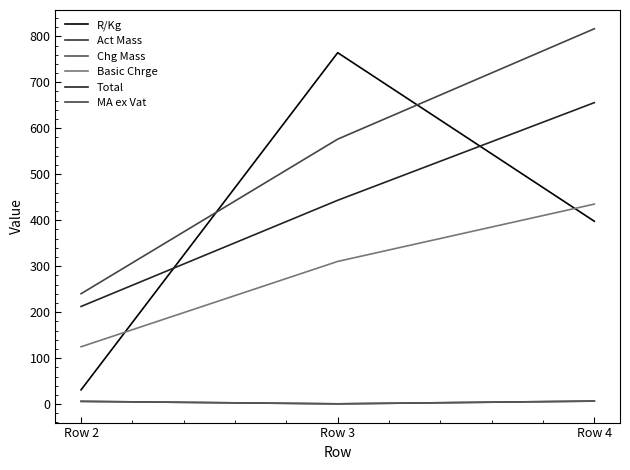

Which series has the largest range (max minus min)?

R/Kg